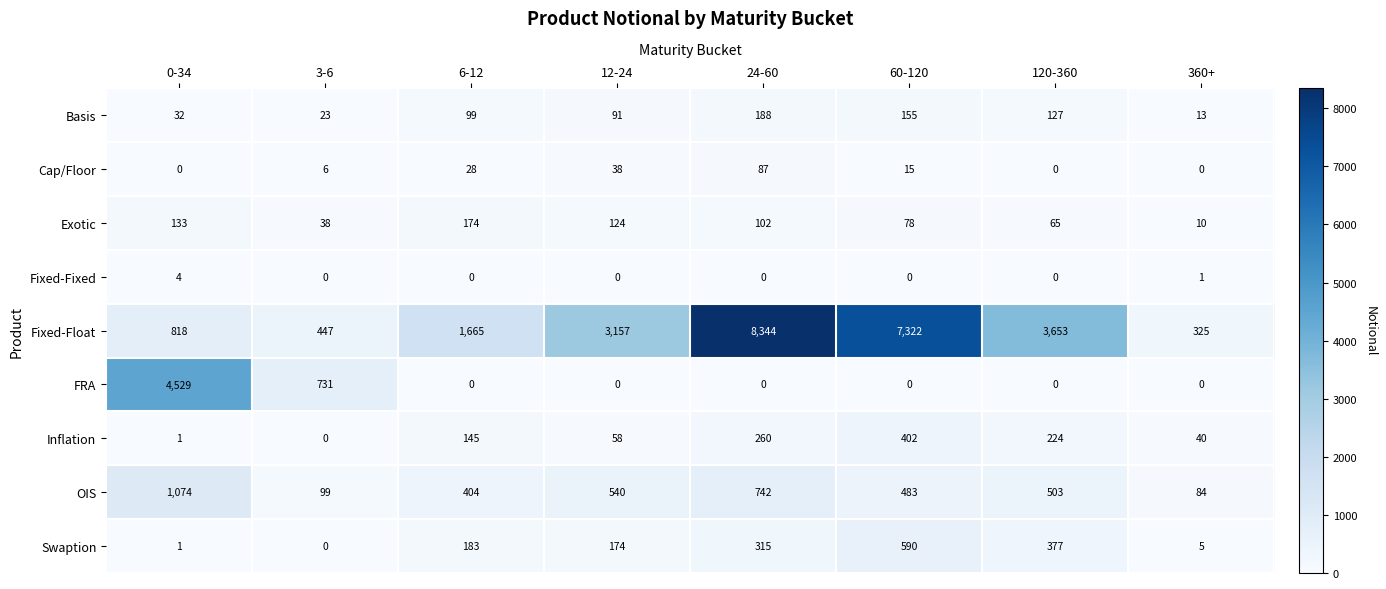

Which series has the widest spread of values?

Fixed-Float